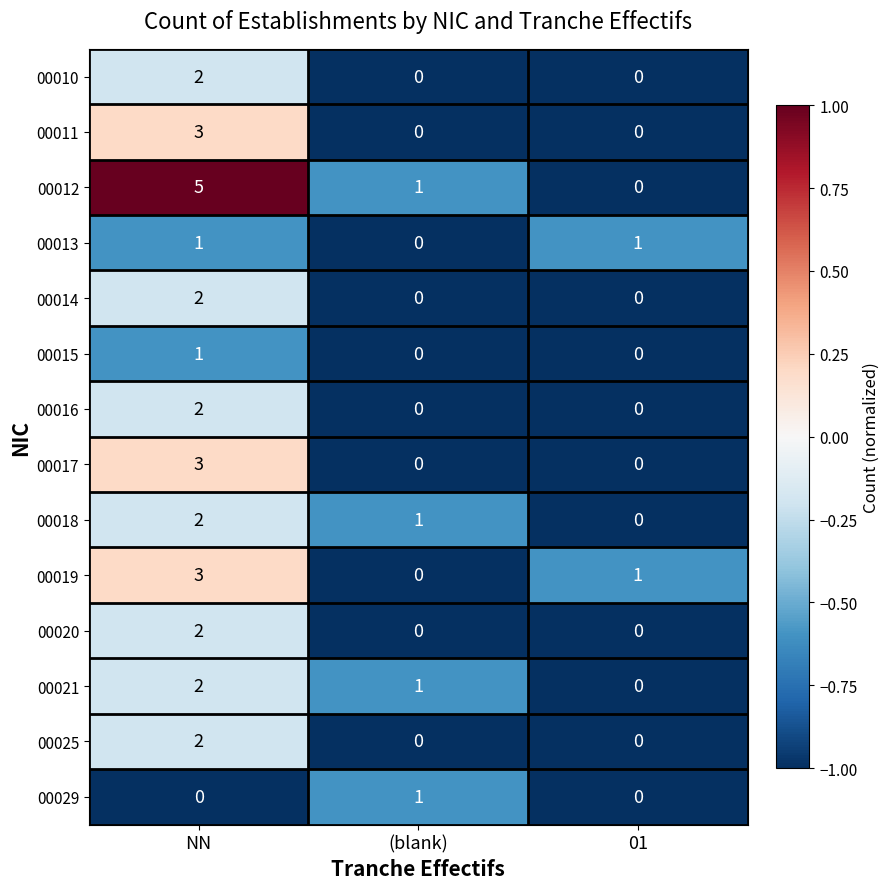

Is it true that 00018 equals 0 at 01?

True